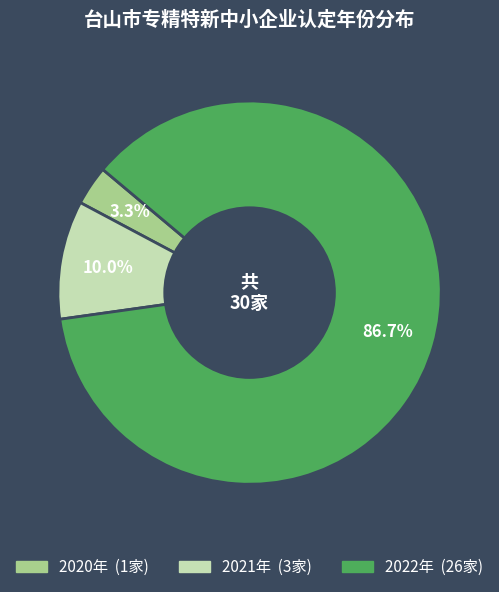

How many slices are in this pie chart?

3